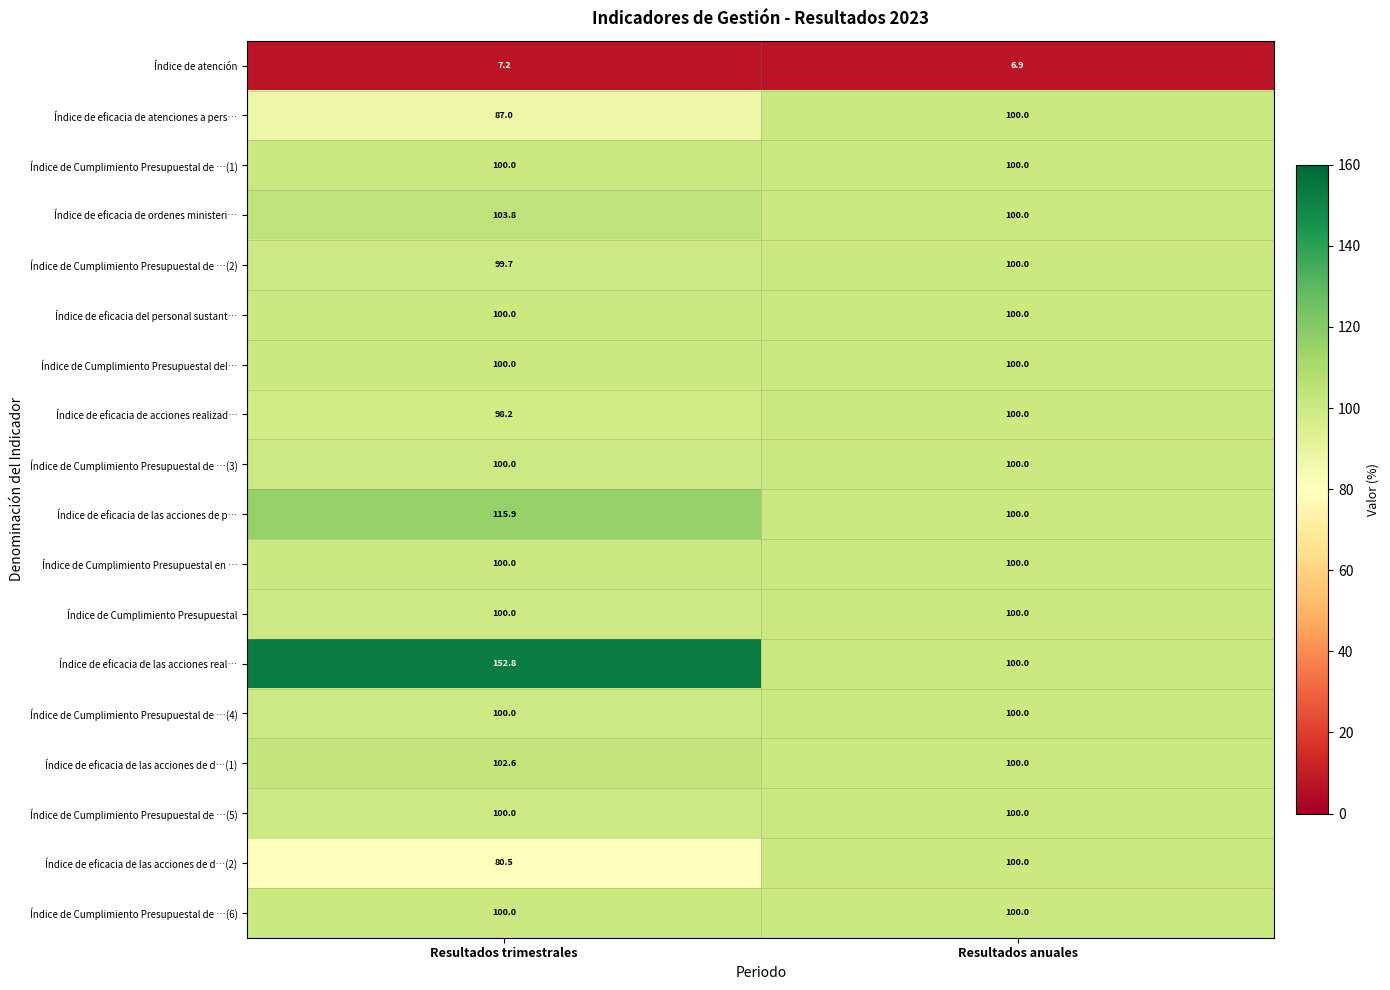

At which category is the sum across all series the highest?

Resultados trimestrales